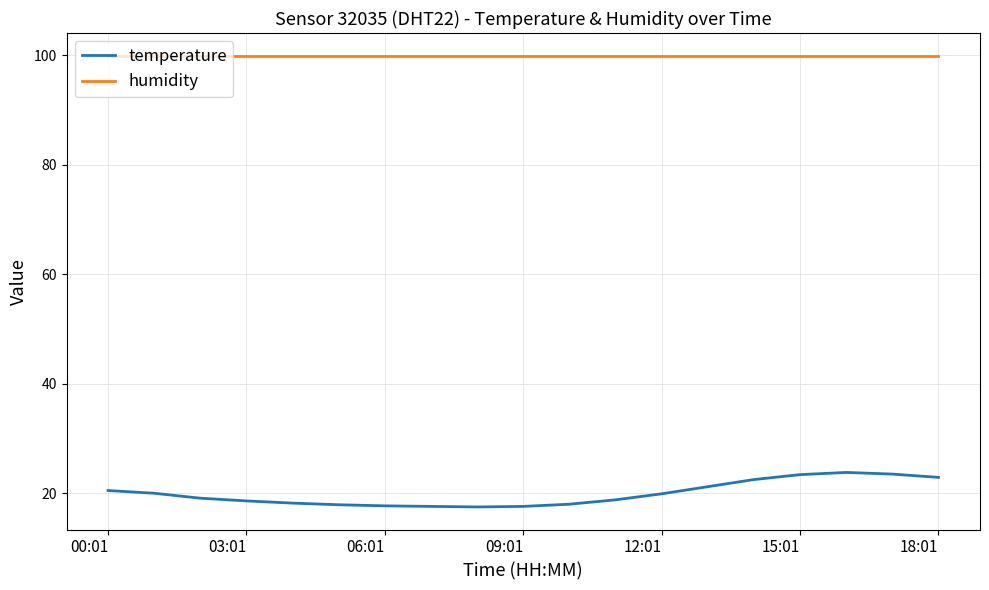

At how many categories does at least one series exceed 38?

19